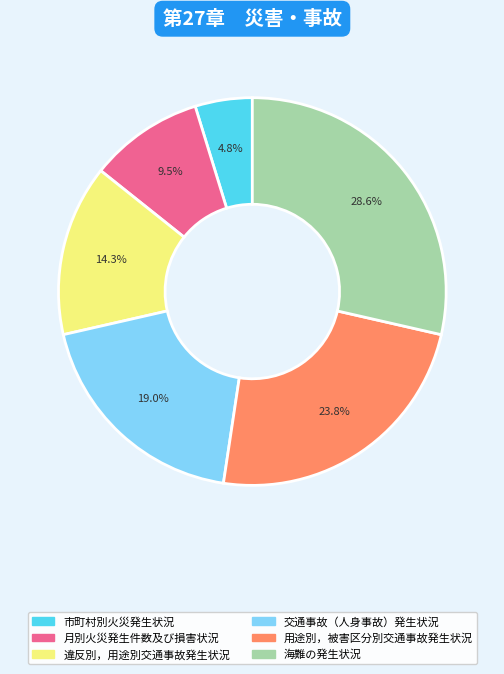

Is there a majority slice in this chart?

No